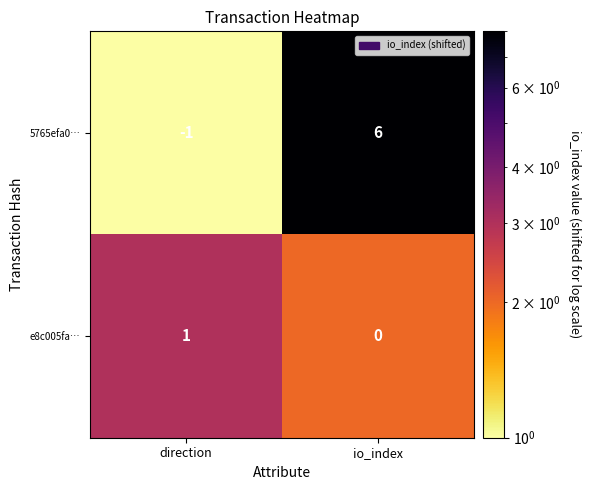

Rank the series by their maximum value, from lowest to highest.

e8c005fa…, 5765efa0…